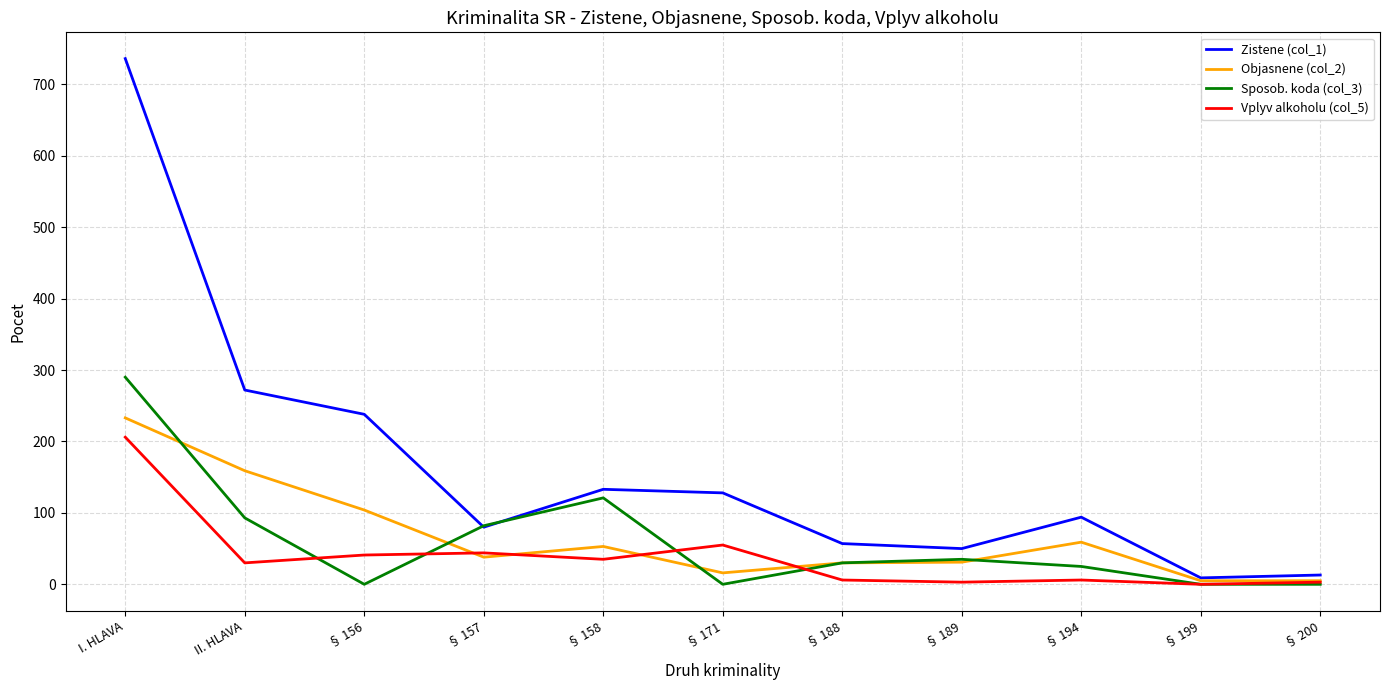

Which series has the widest spread of values?

Zistene (col_1)